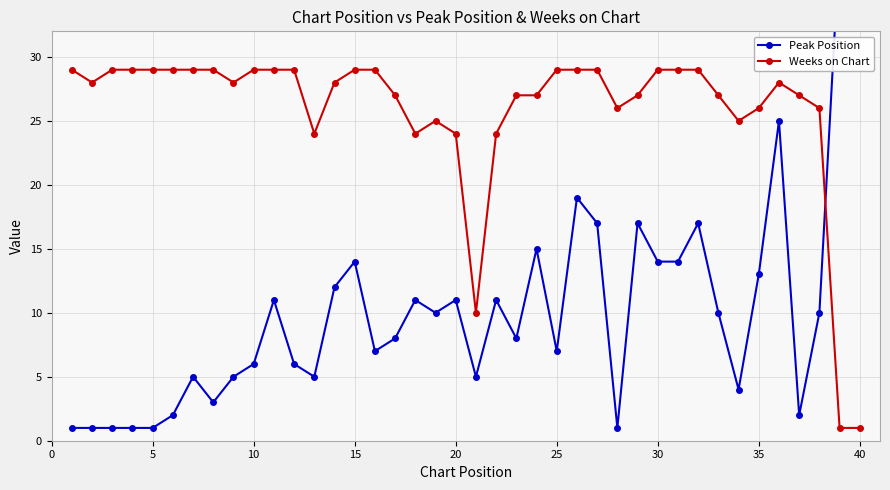

How many series are shown in this chart?

2